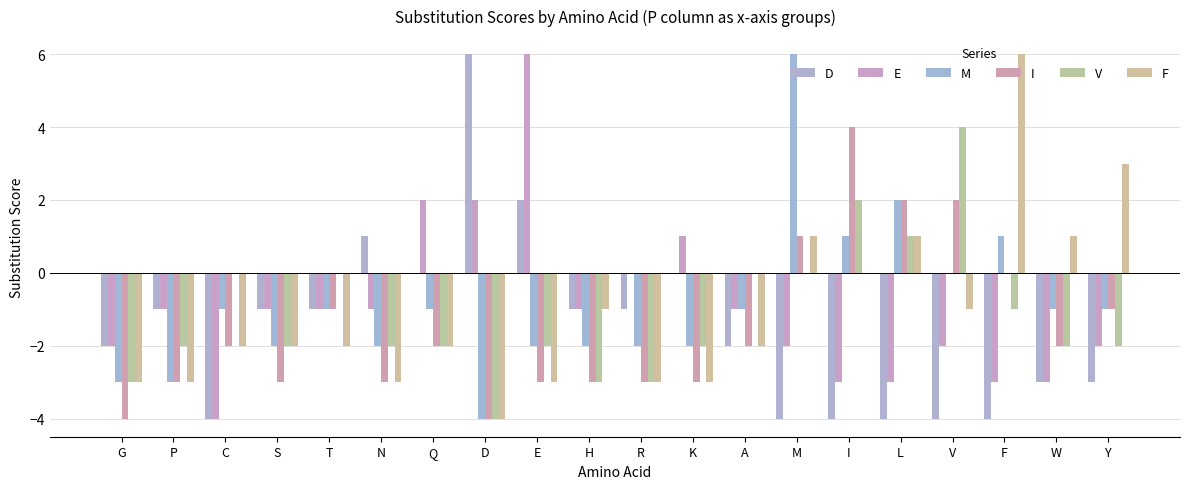

Where is I nearest to the value 0?

F